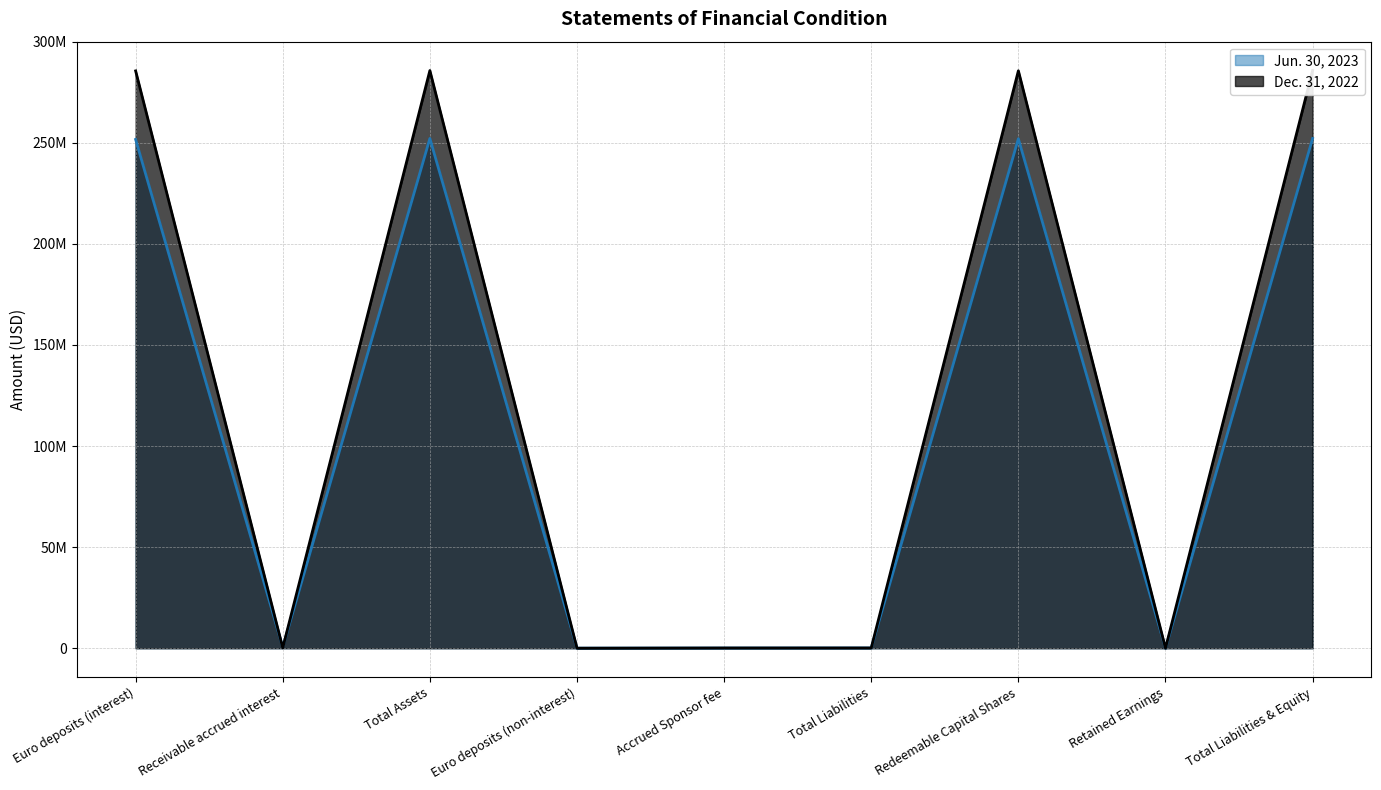

Is it true that Jun. 30, 2023 equals 166340 at Accrued Sponsor fee?

False